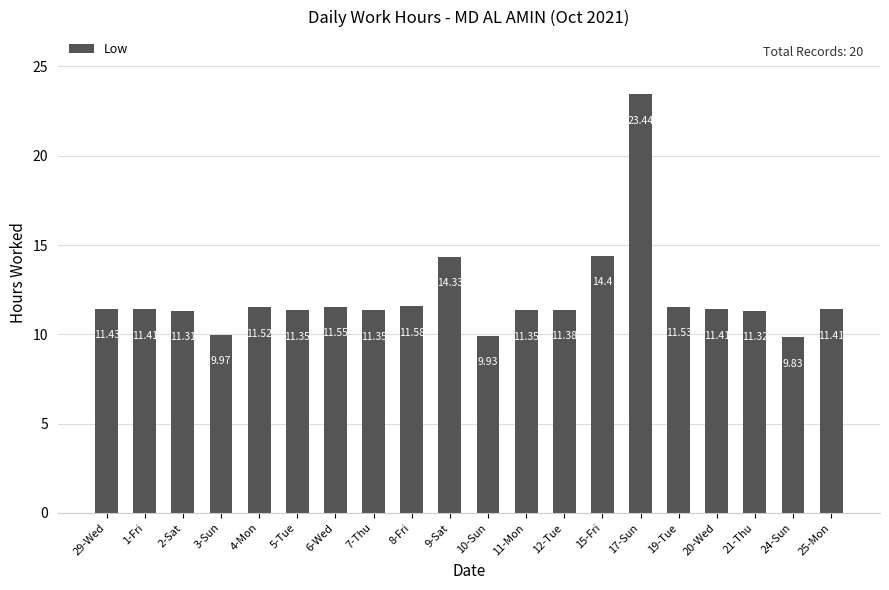

Where is the data nearest to the value 16?

15-Fri